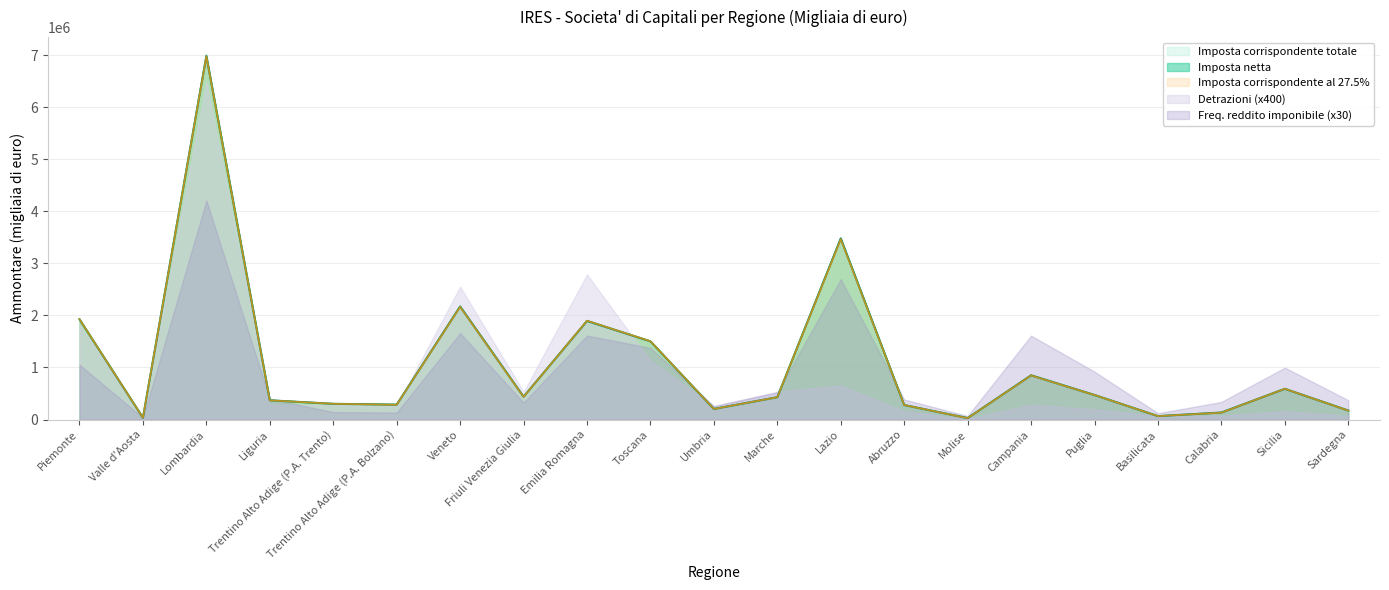

How many interior local valleys does the Imposta corrispondente totale series have?

6